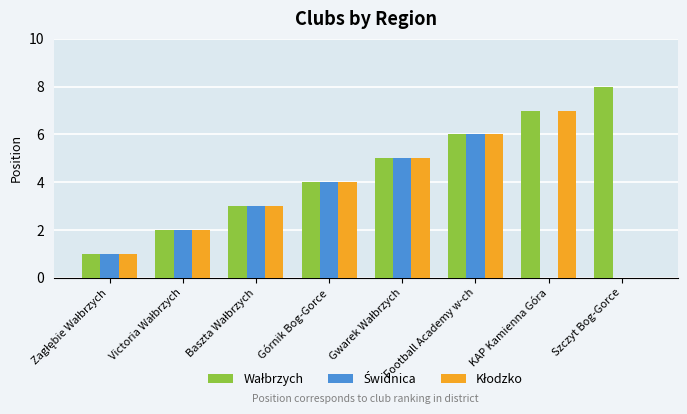

How many groups of bars are there?

8